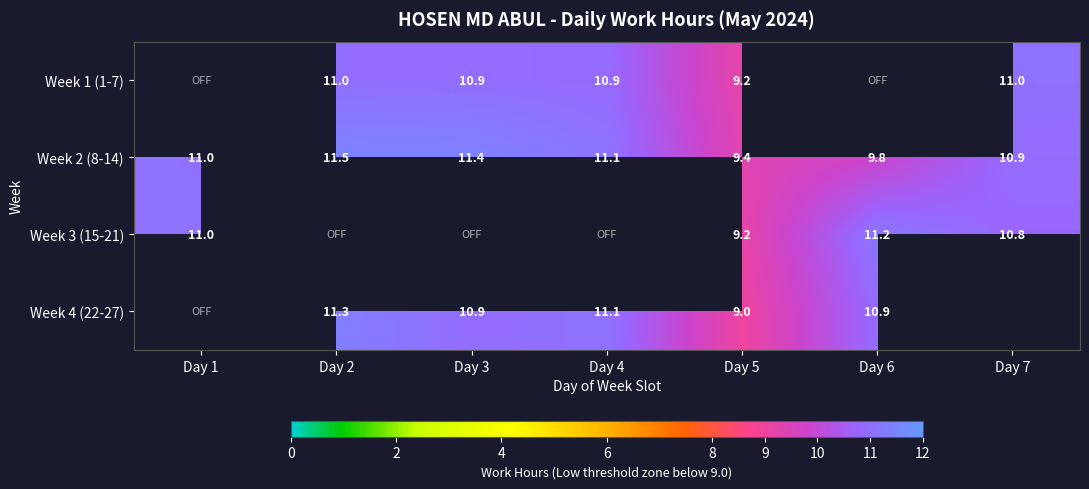

How many data points in Week 2 (8-14) are less than 11?

3